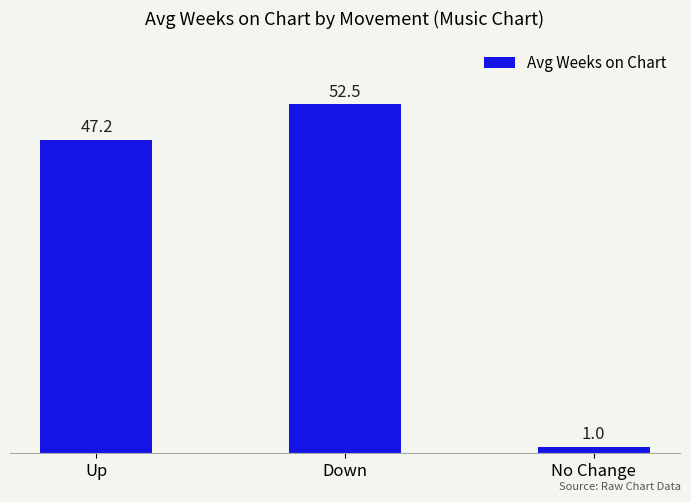

List the labels in order of value, smallest first.

No Change, Up, Down